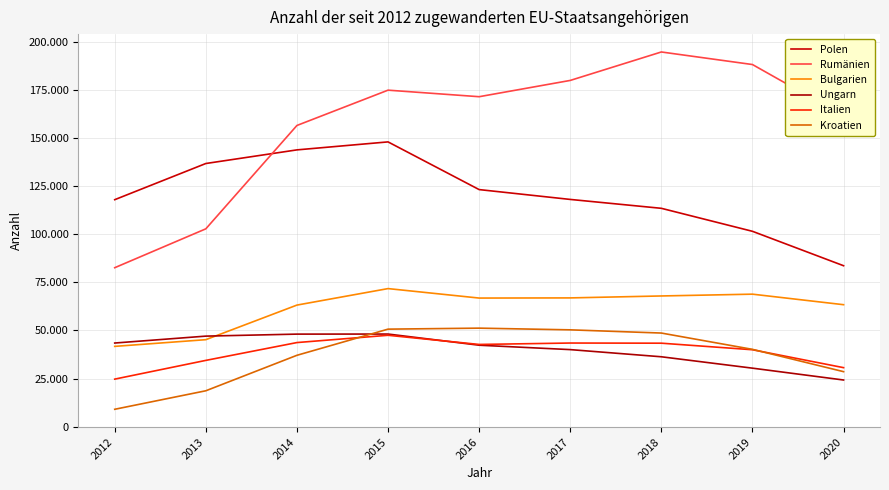

Between 2014 and 2018, which series saw the biggest shift?

Rumänien